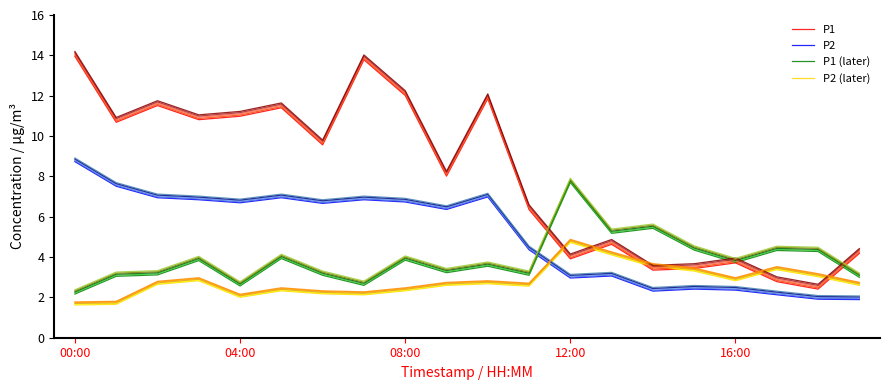

True or false: P1 (later) and P2 (later) cross at least once.

False